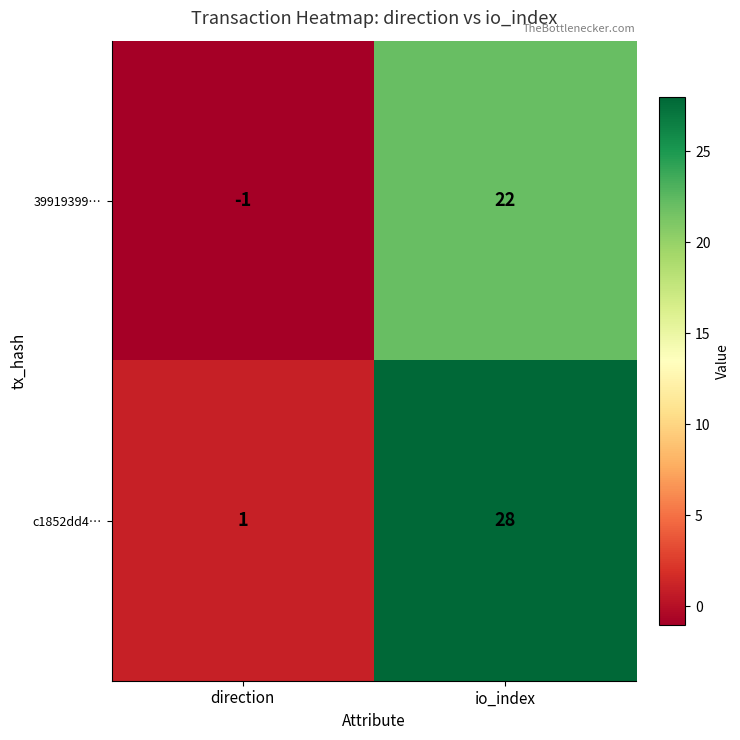

Which series has the largest total across all categories?

c1852dd4…